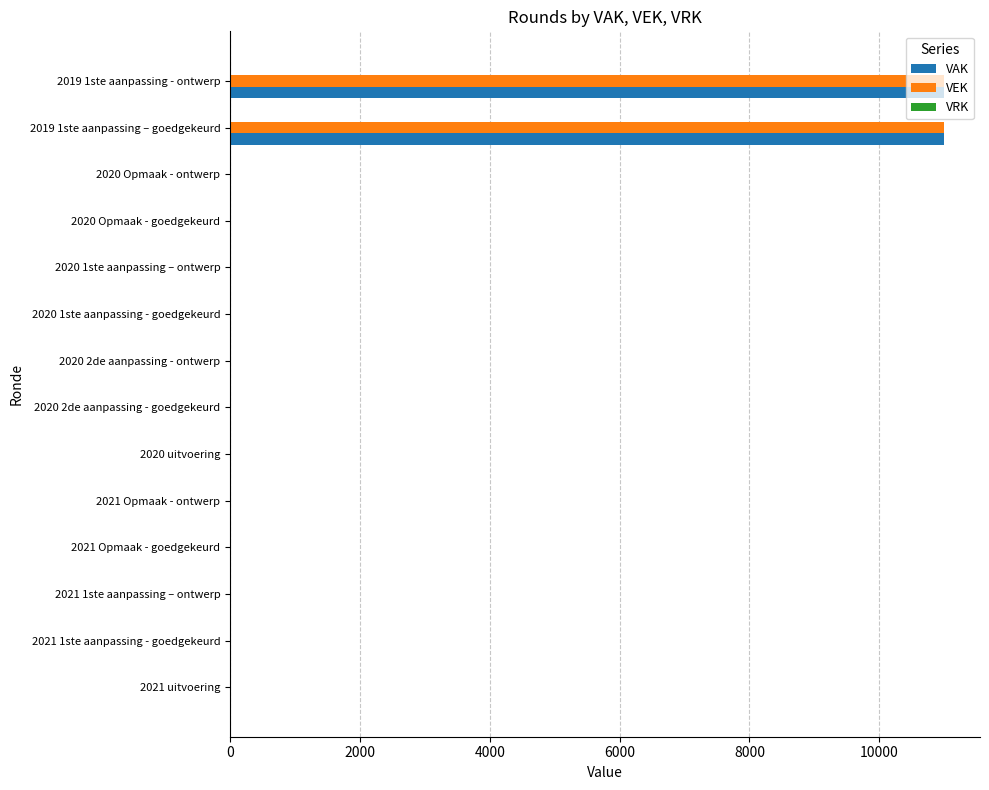

How many data points does each series have?

14